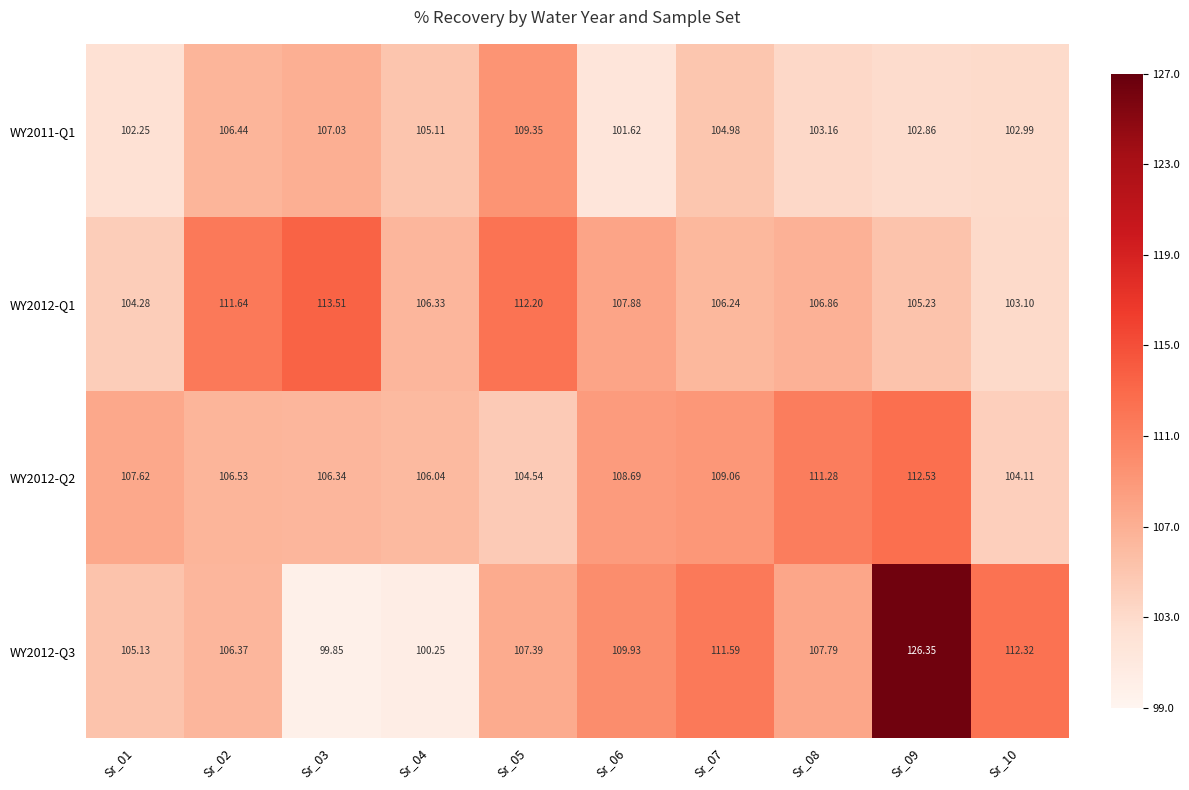

What is the total value across all series at Sr_03?

426.7